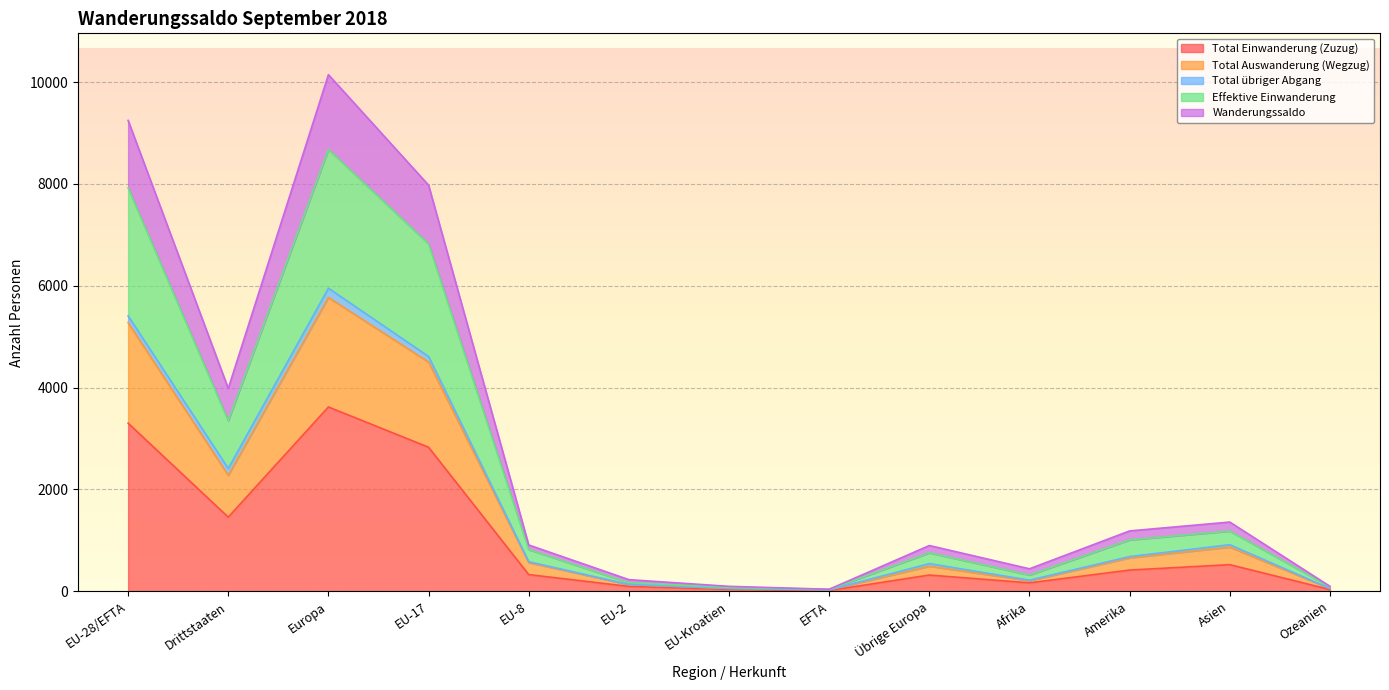

True or false: Wanderungssaldo has a value of 168 at Afrika.

False